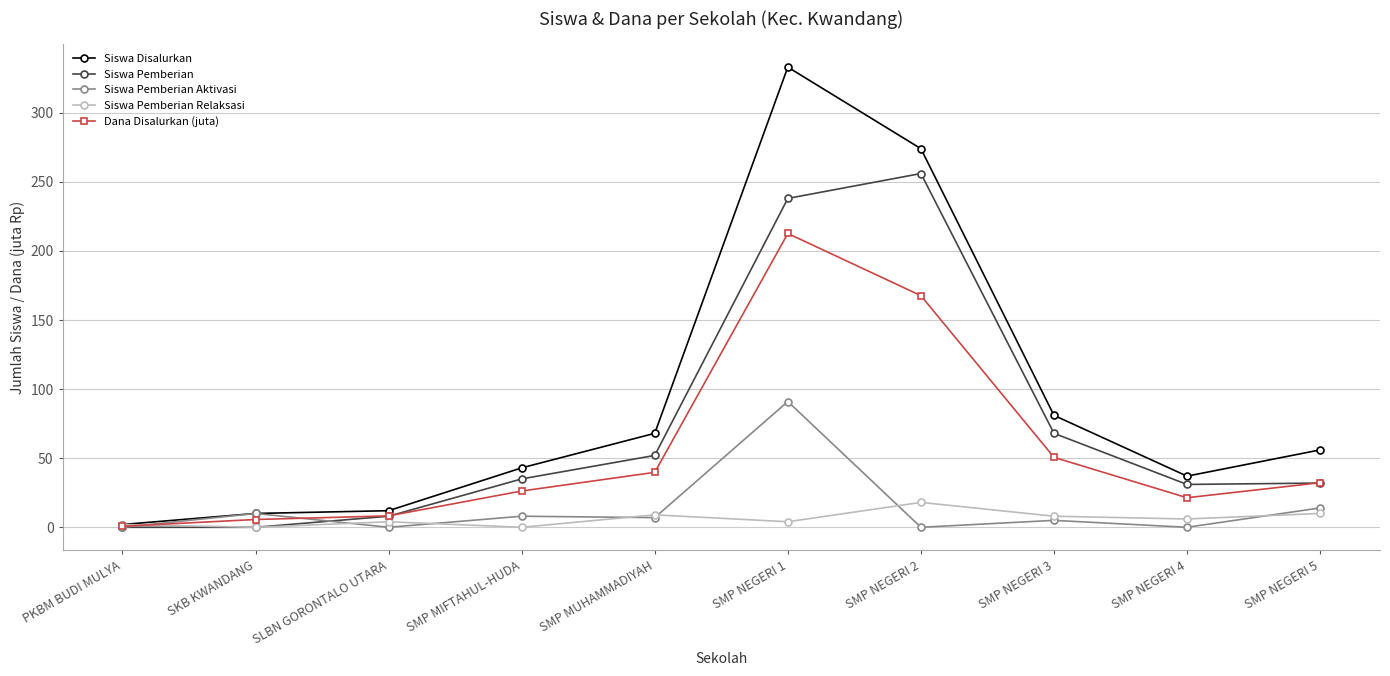

Which series has the largest total across all categories?

Siswa Disalurkan